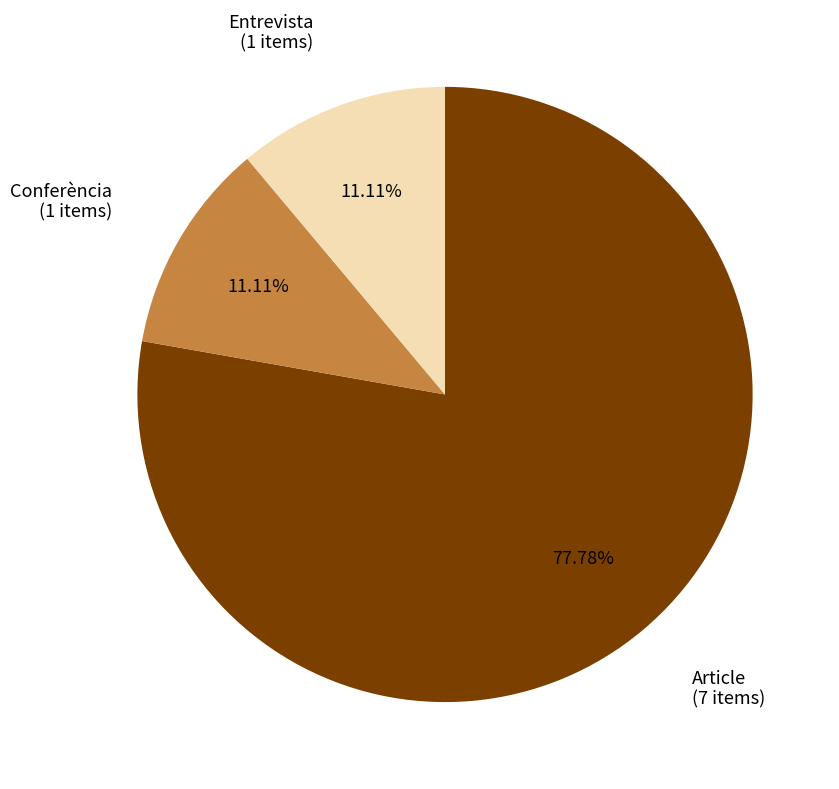

Count the number of slices in the pie.

3